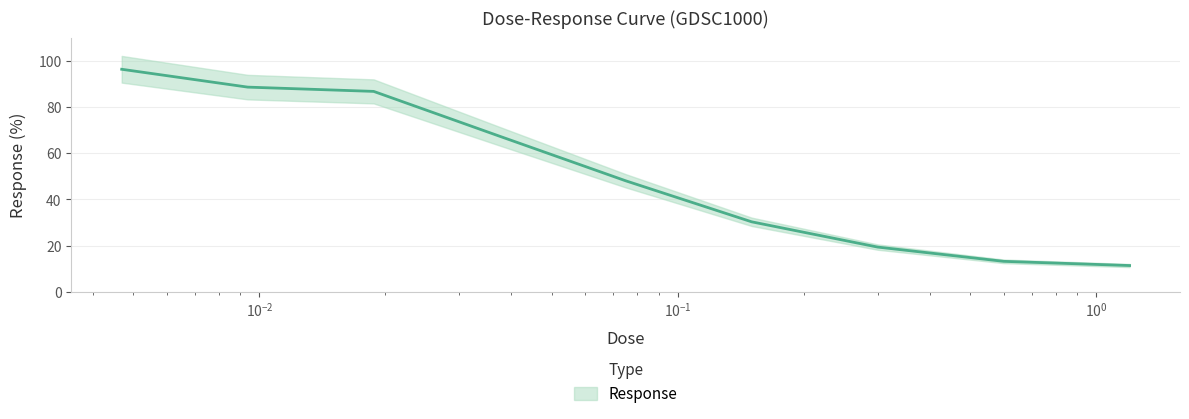

Approximately how many times larger is the value at 1.2 compared to 0.15?

0.4